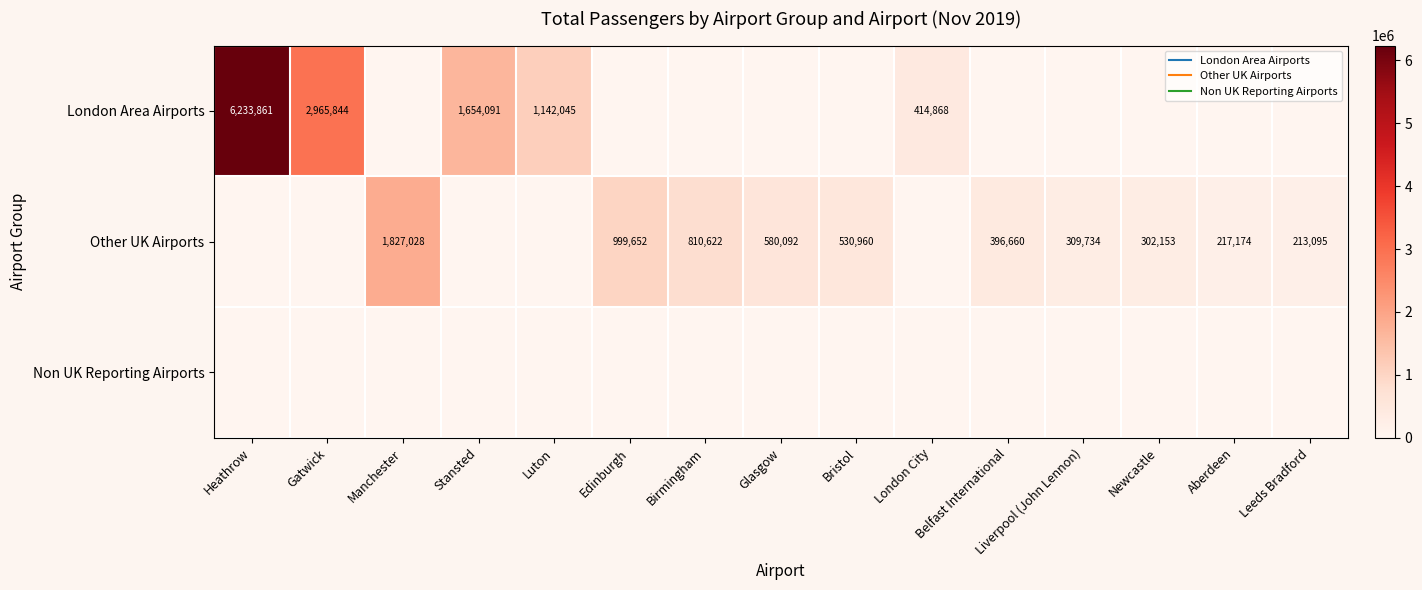

List the labels in order of London Area Airports value, smallest first.

Manchester, Edinburgh, Birmingham, Glasgow, Bristol, Belfast International, Liverpool (John Lennon), Newcastle, Aberdeen, Leeds Bradford, London City, Luton, Stansted, Gatwick, Heathrow